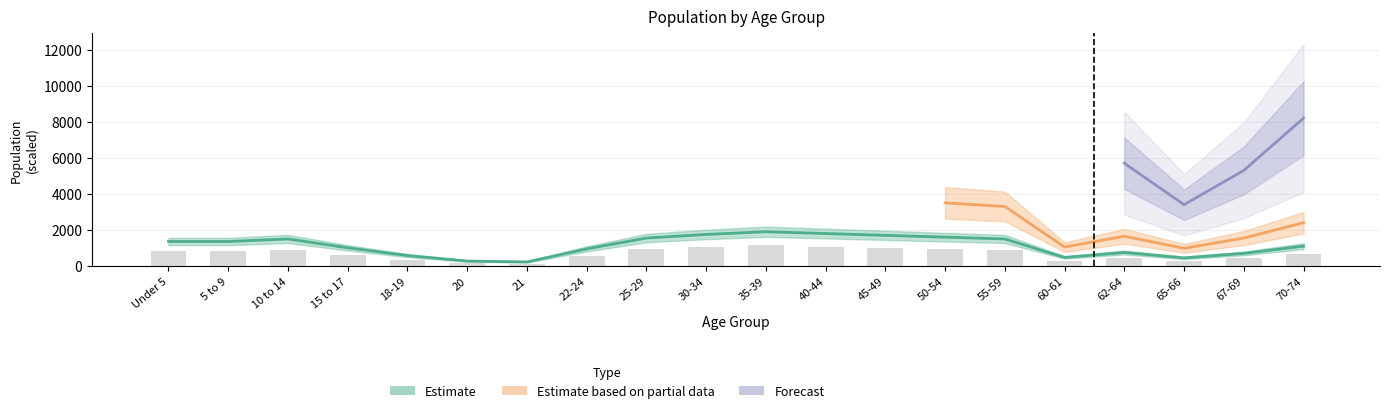

Does the chart contain any negative values?

No